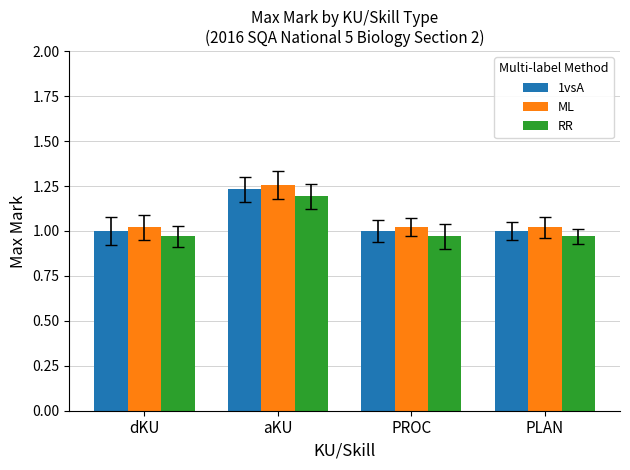

What is the total value across all series at PROC?

3.0